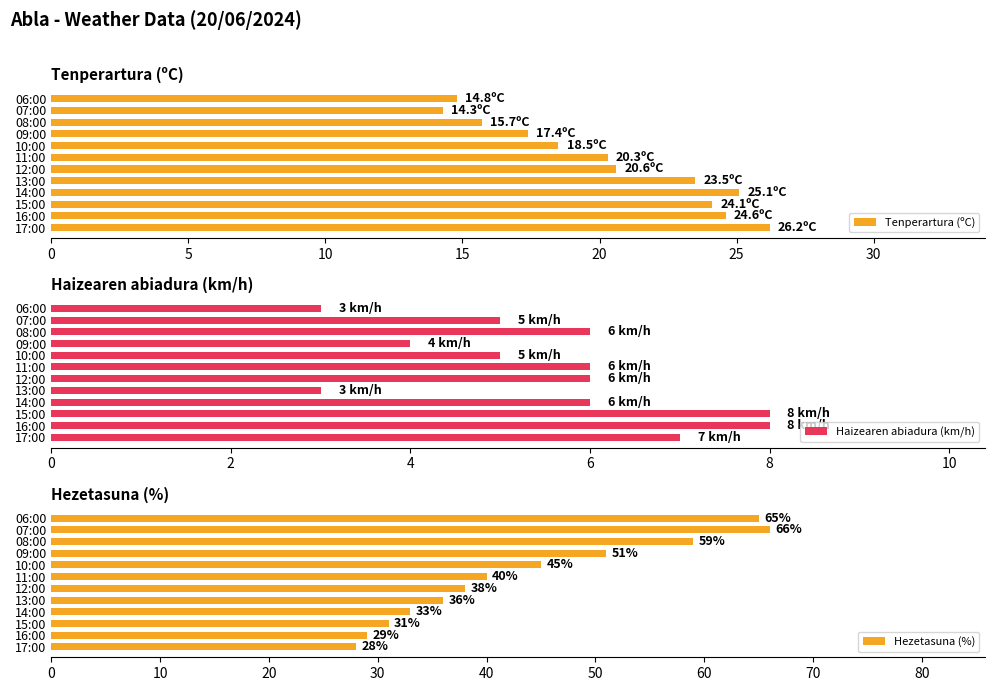

What is the difference between the maximum and minimum values in the Haizearen abiadura (km/h) series?

5